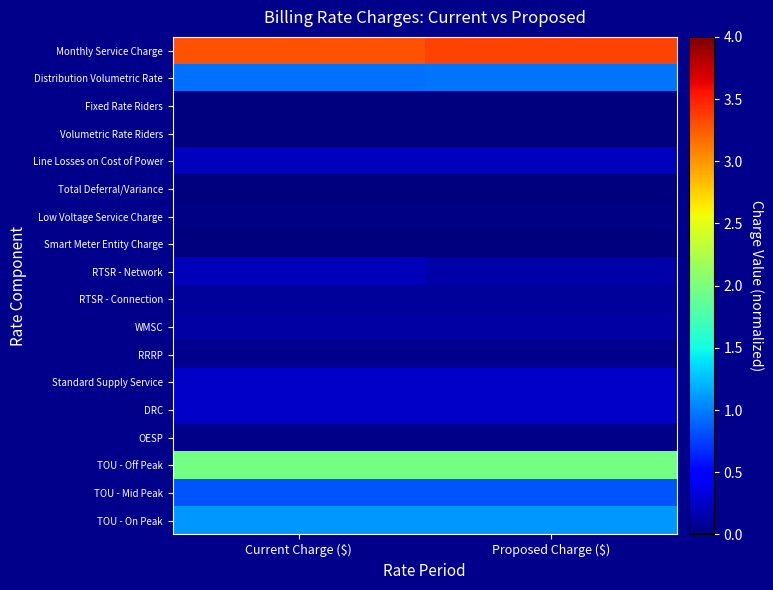

Reading left to right, transcribe all the data shown in this chart.

Monthly Service Charge: Current Charge ($)=3.3	Proposed Charge ($)=3.4
Distribution Volumetric Rate: Current Charge ($)=0.9	Proposed Charge ($)=1.0
Fixed Rate Riders: Current Charge ($)=0.0	Proposed Charge ($)=0.0
Volumetric Rate Riders: Current Charge ($)=0.0	Proposed Charge ($)=0.0
Line Losses on Cost of Power: Current Charge ($)=0.2	Proposed Charge ($)=0.2
Total Deferral/Variance: Current Charge ($)=0.0	Proposed Charge ($)=0.0
Low Voltage Service Charge: Current Charge ($)=0.0	Proposed Charge ($)=0.0
Smart Meter Entity Charge: Current Charge ($)=0.0	Proposed Charge ($)=0.0
RTSR - Network: Current Charge ($)=0.2	Proposed Charge ($)=0.2
RTSR - Connection: Current Charge ($)=0.1	Proposed Charge ($)=0.1
WMSC: Current Charge ($)=0.1	Proposed Charge ($)=0.1
RRRP: Current Charge ($)=0.0	Proposed Charge ($)=0.0
Standard Supply Service: Current Charge ($)=0.2	Proposed Charge ($)=0.2
DRC: Current Charge ($)=0.3	Proposed Charge ($)=0.3
OESP: Current Charge ($)=0.0	Proposed Charge ($)=0.0
TOU - Off Peak: Current Charge ($)=2.0	Proposed Charge ($)=2.0
TOU - Mid Peak: Current Charge ($)=0.8	Proposed Charge ($)=0.8
TOU - On Peak: Current Charge ($)=1.1	Proposed Charge ($)=1.1